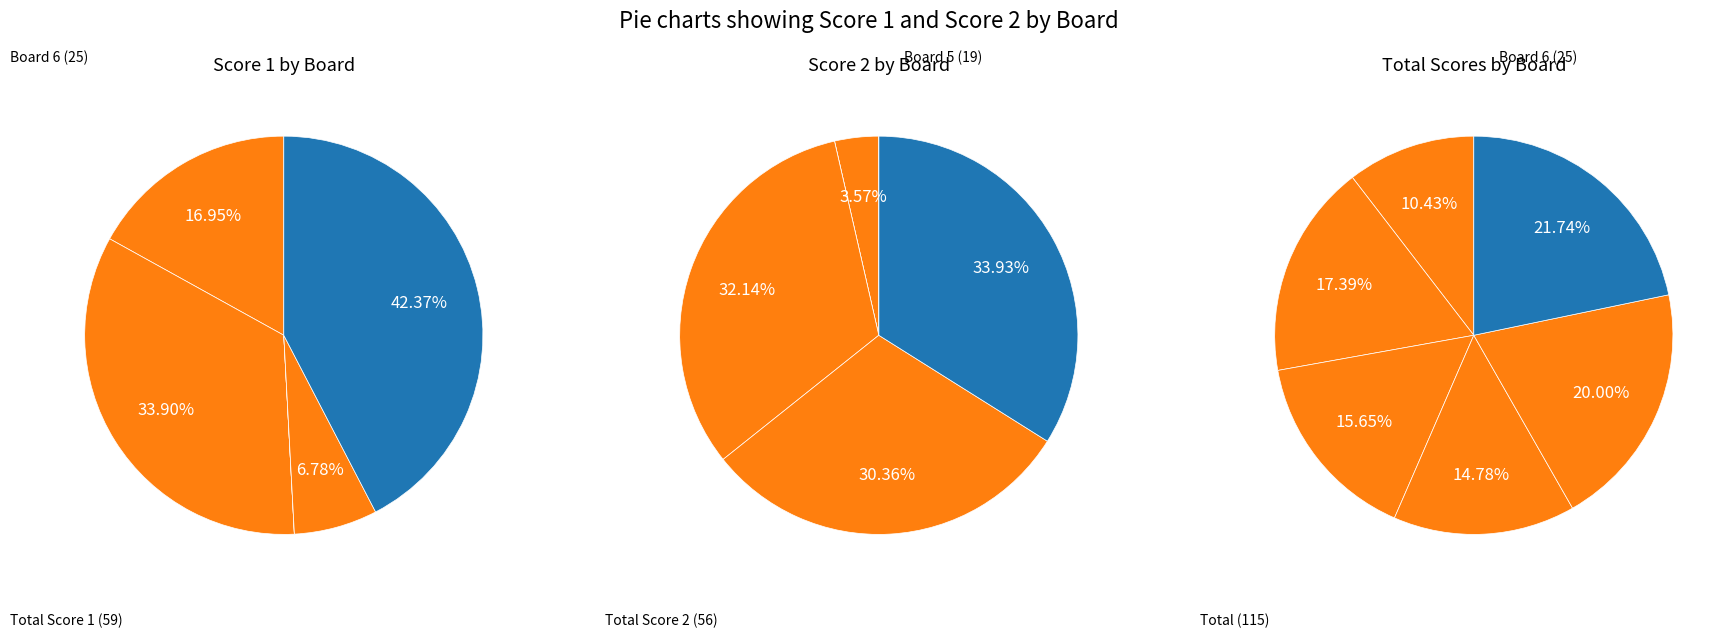

What is the smallest slice in the pie chart?

Board 3